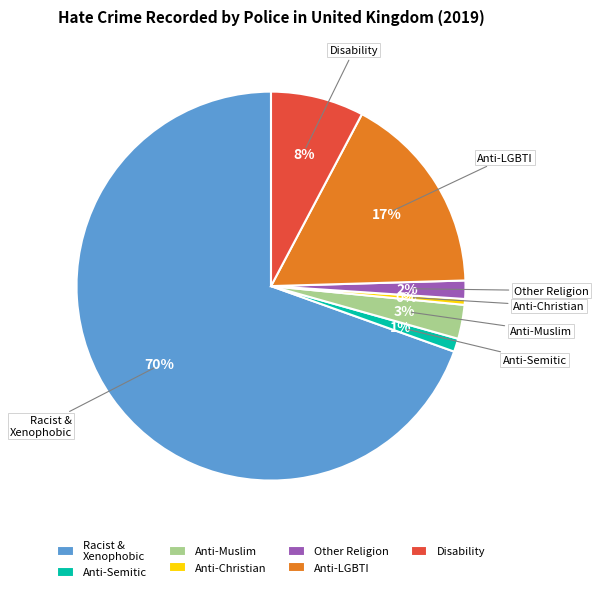

To the nearest percent, what is the difference between the largest and smallest slice percentages?

69%